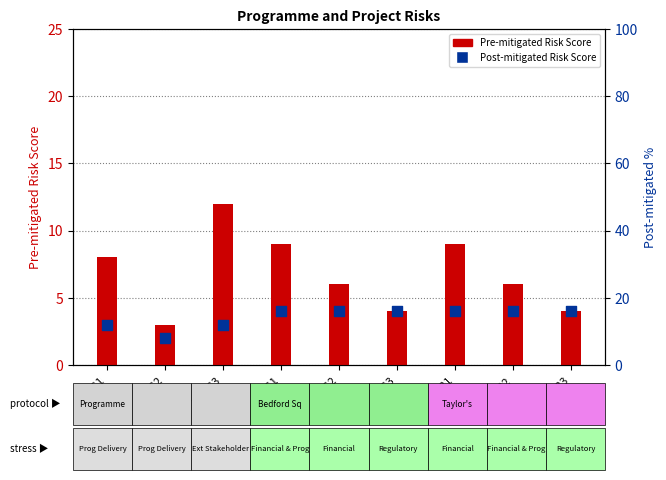

At which category is the sum across all series the highest?

BSG1